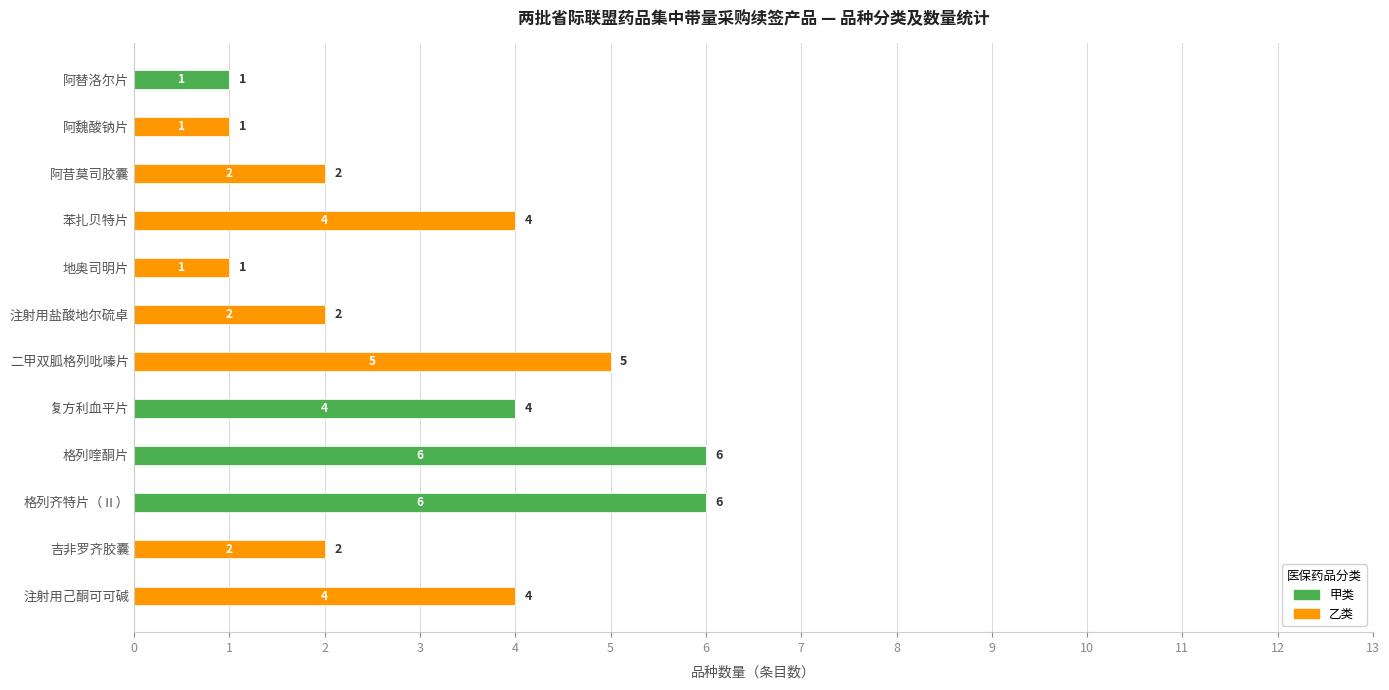

The value of 甲类 at 注射用己酮可可碱 is 0. True or false?

True